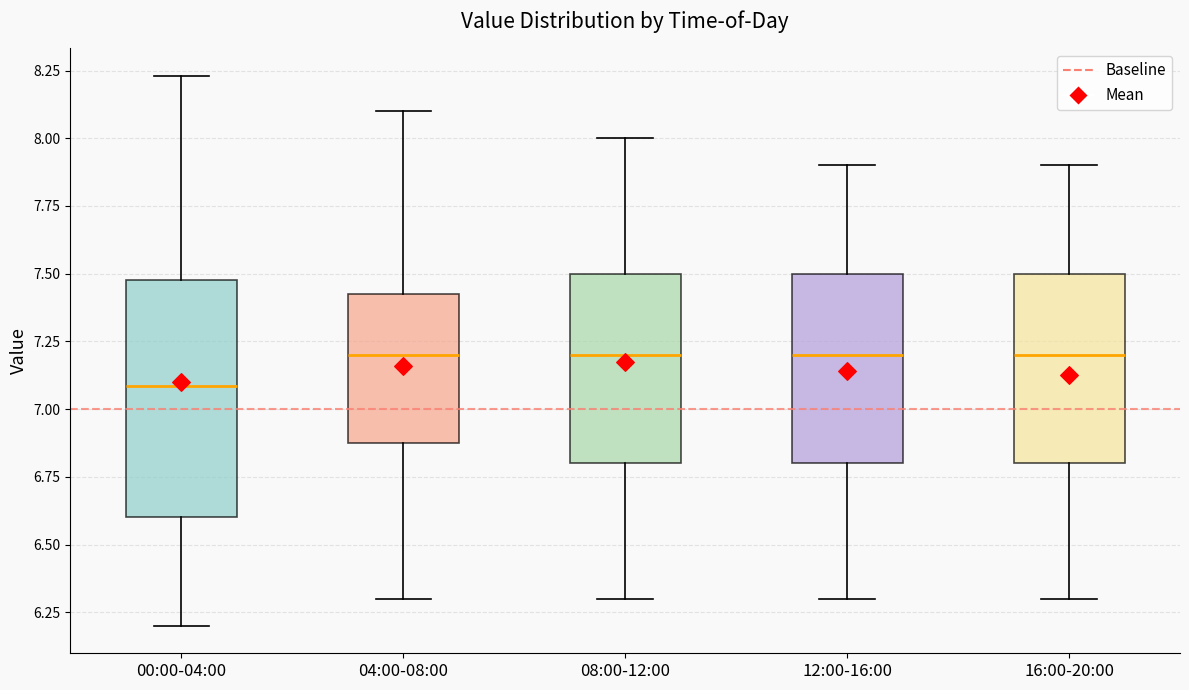

Comparing the boxes themselves (not the whiskers), which one is the tallest?

00:00-04:00